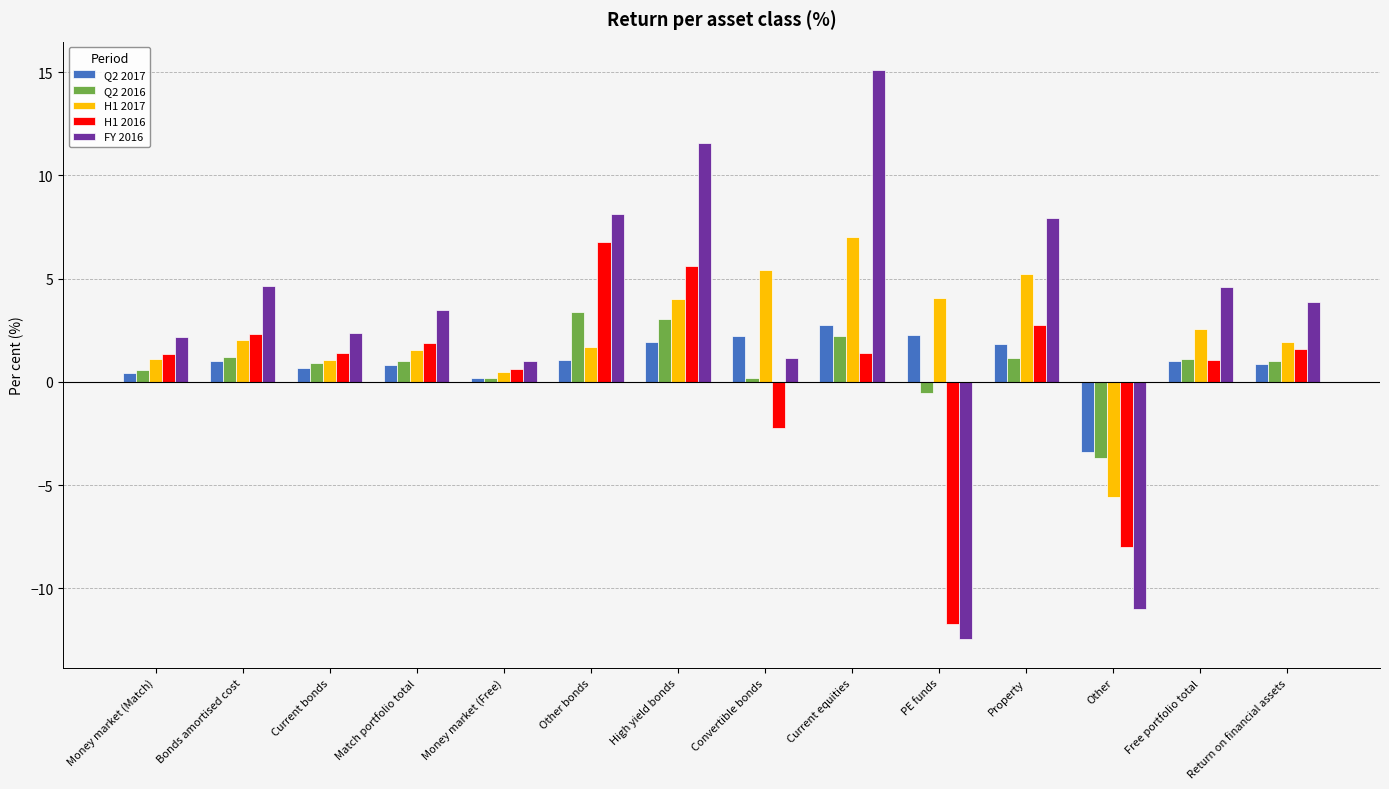

At which category is the sum across all series the highest?

Current equities